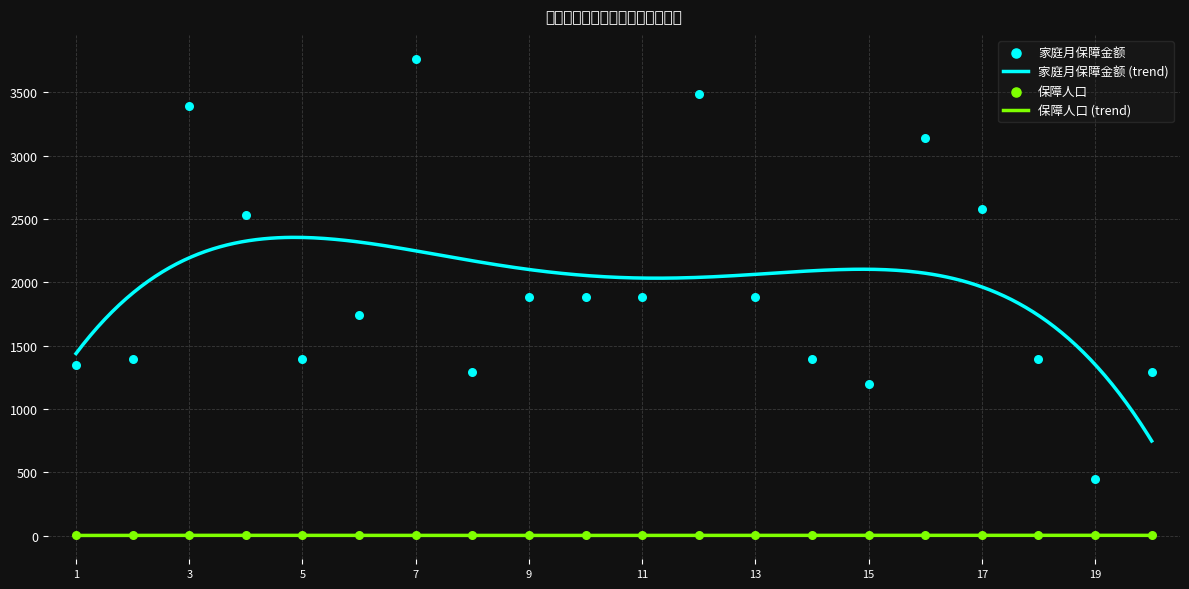

What is the total value across all series at 8?

1296.0